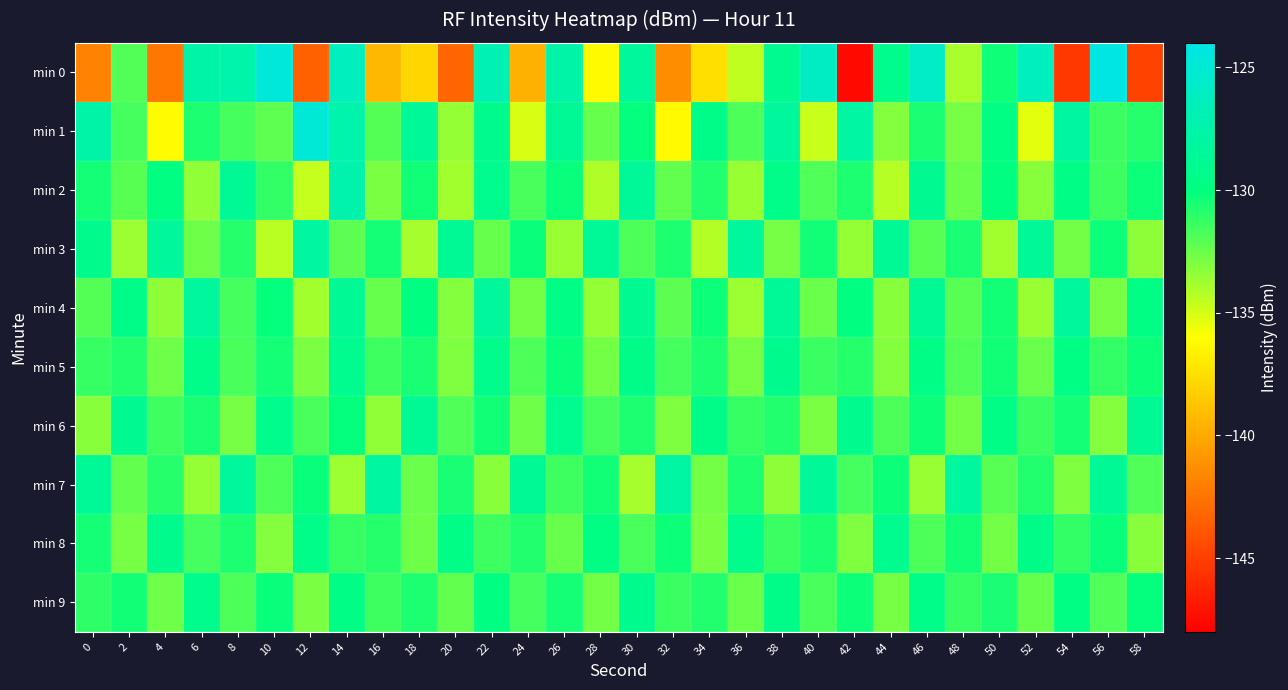

Rank the series at 16 from lowest to highest value.

min 0, min 6, min 2, min 4, min 1, min 5, min 9, min 8, min 3, min 7